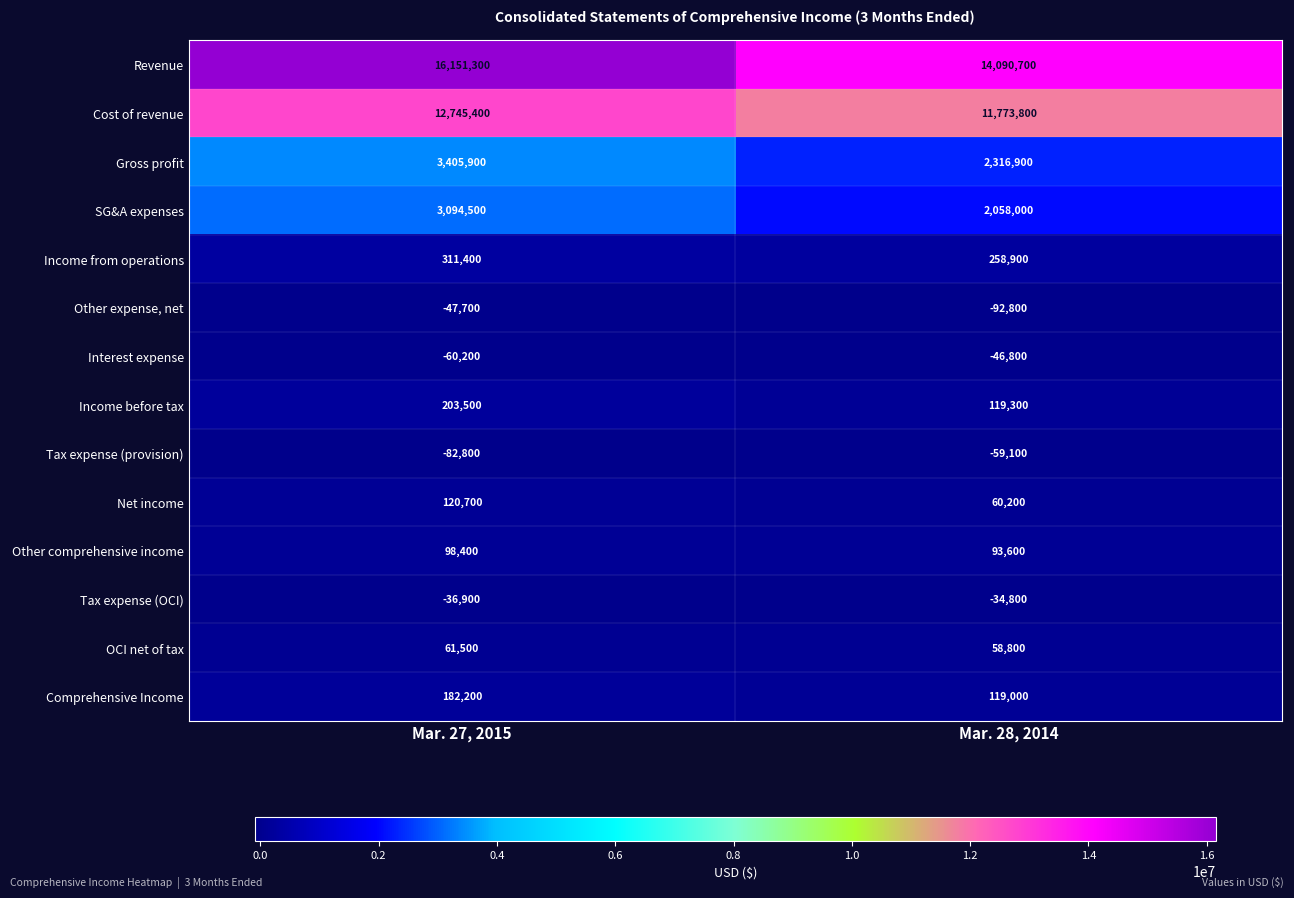

Between Mar. 27, 2015 and Mar. 28, 2014, which series saw the biggest shift?

Revenue